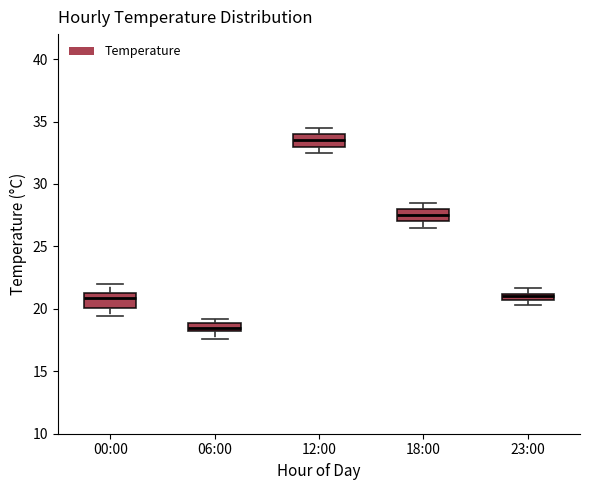

Where is the upper edge of the box for 23:00 on the y-axis? The values are not printed on the chart, so give them approximately, as read against the axis.

21.0